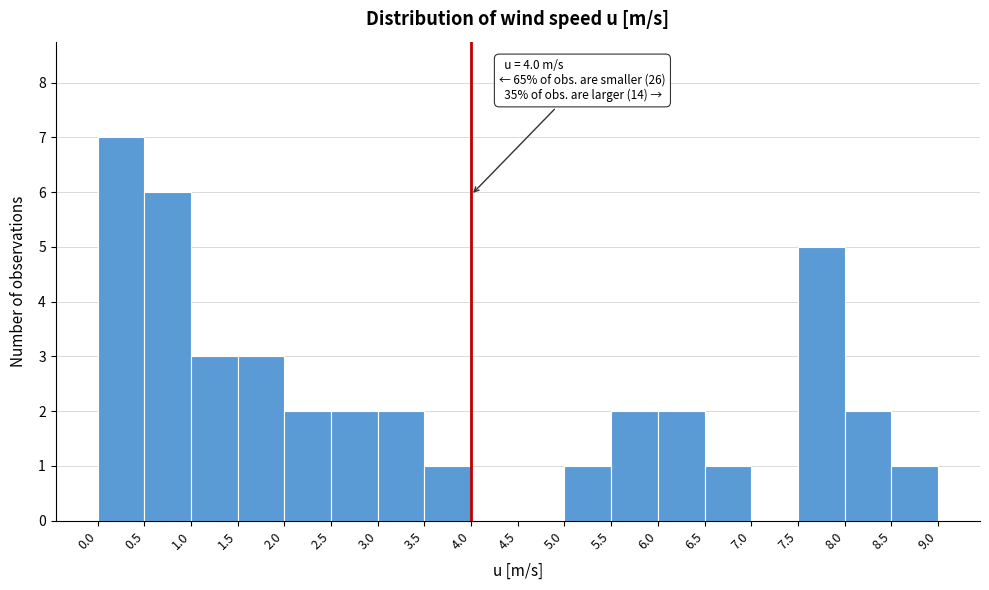

Which range on the x-axis has the tallest bar?

0.0 to 0.5